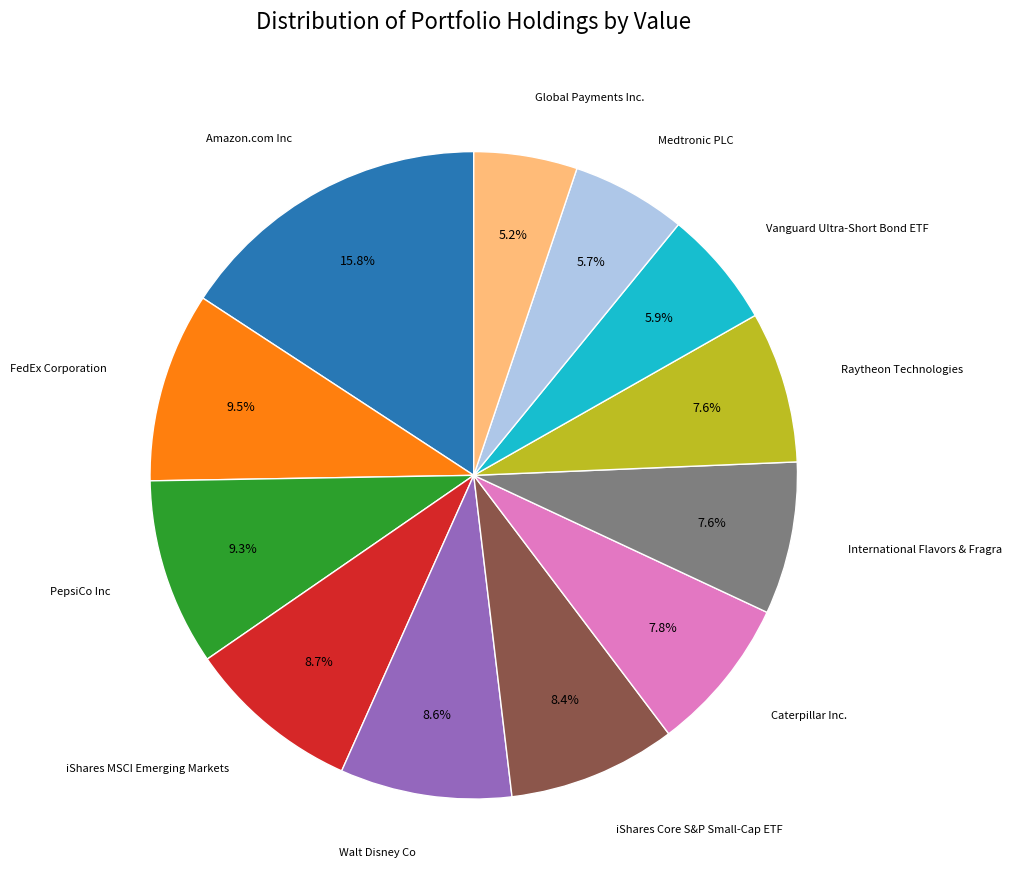

Do Amazon.com Inc and Caterpillar Inc. together represent more than half of the pie?

No